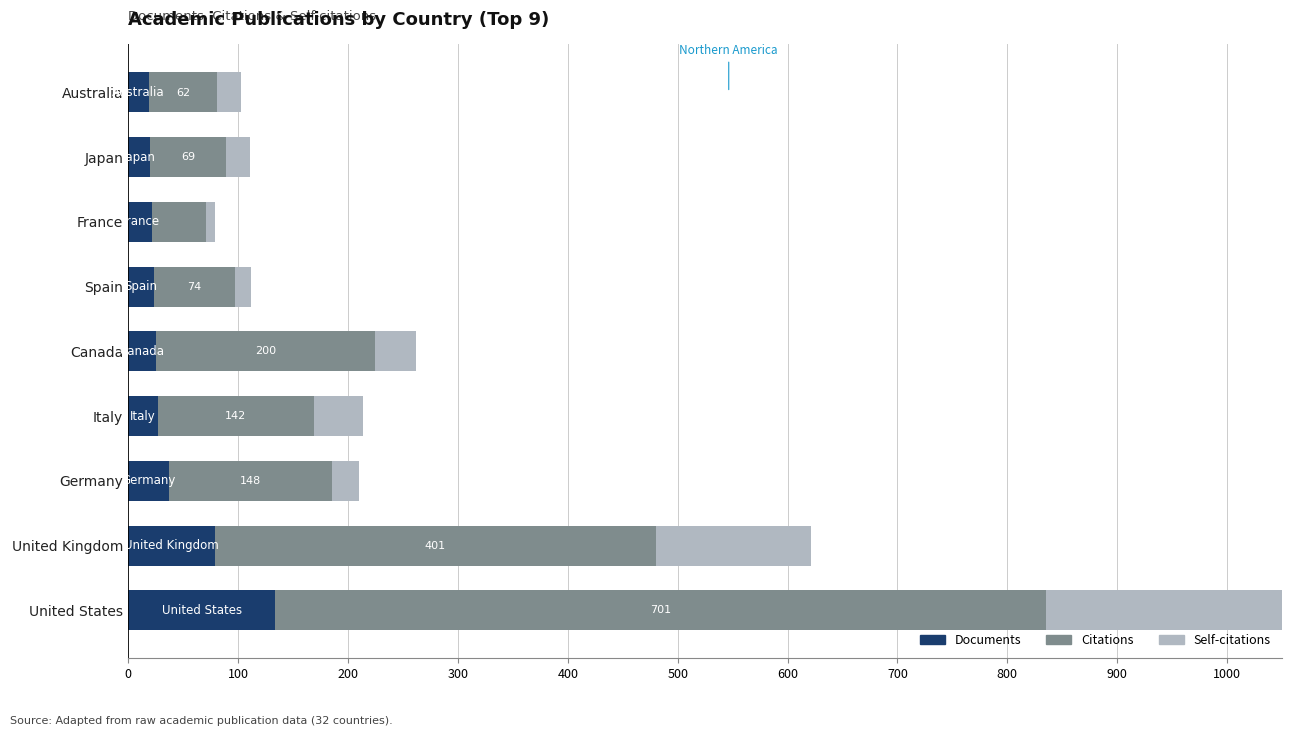

List the series in order of their peak value, highest first.

Citations, Self-citations, Documents